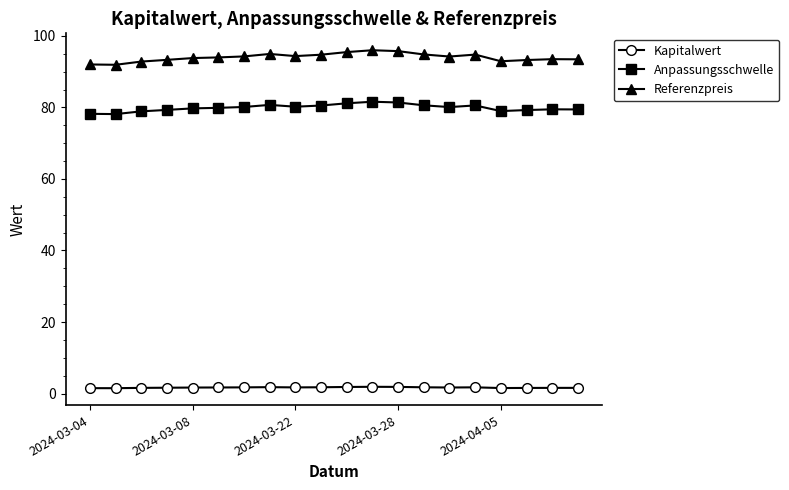

True or false: Referenzpreis has more than 2 interior local peaks.

True